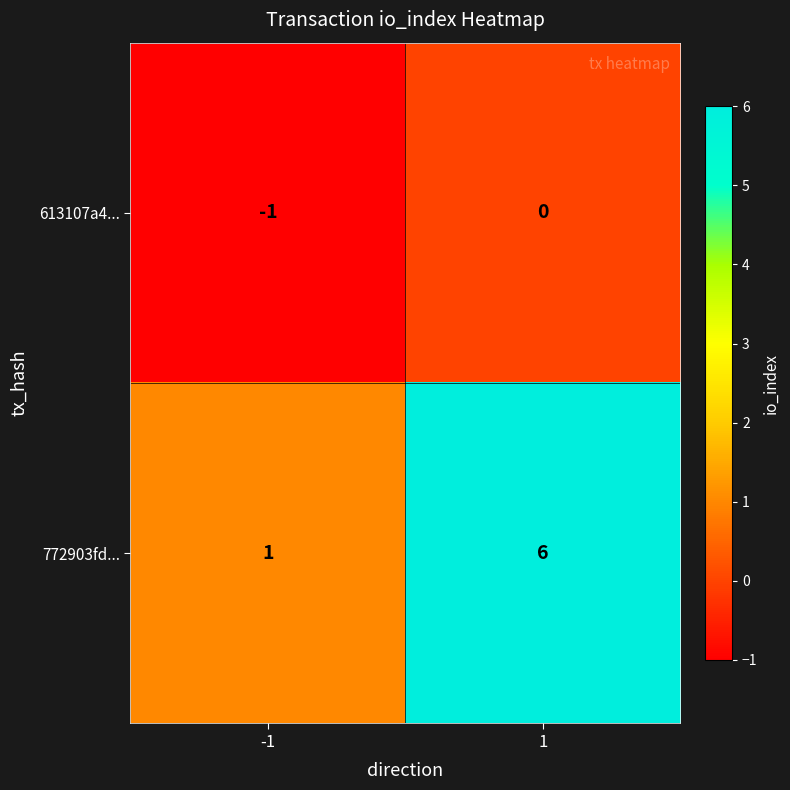

What is the average value of the 772903fd... series?

4